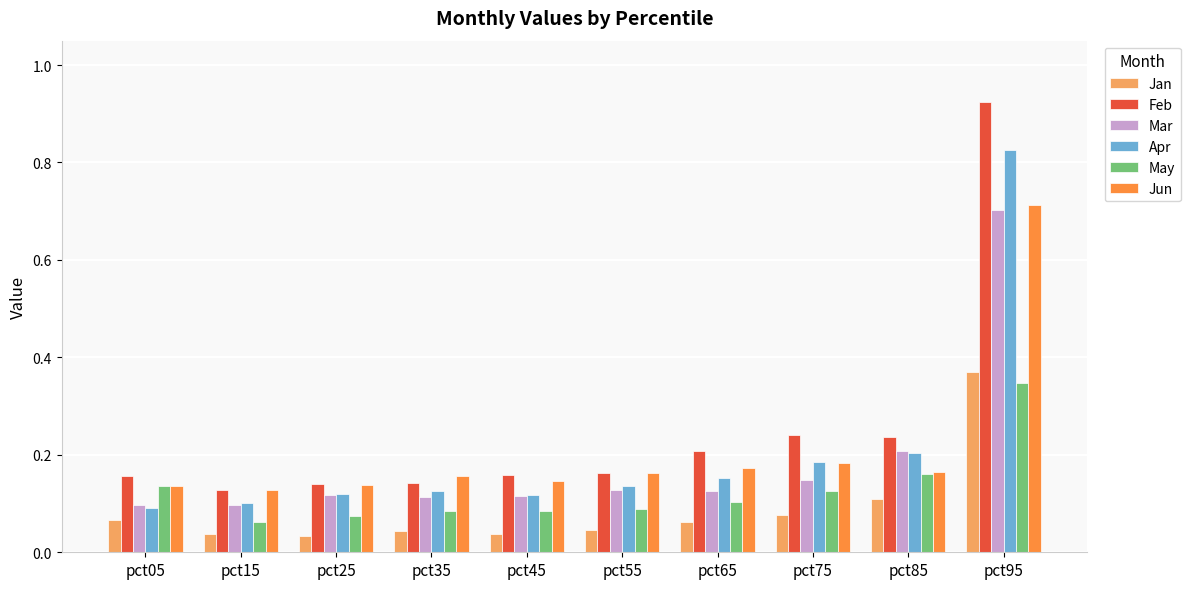

Which series has the largest total across all categories?

Feb